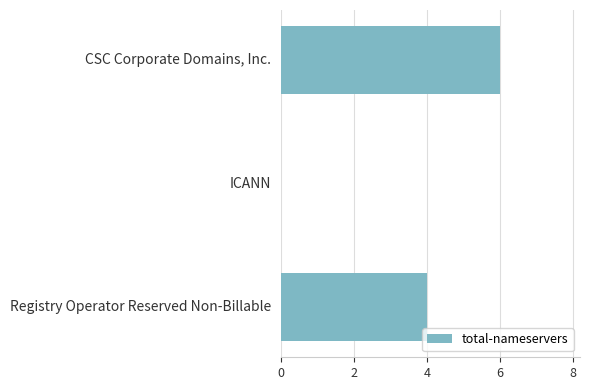

Is it true that the value at Registry Operator Reserved Non-Billable is 4?

True